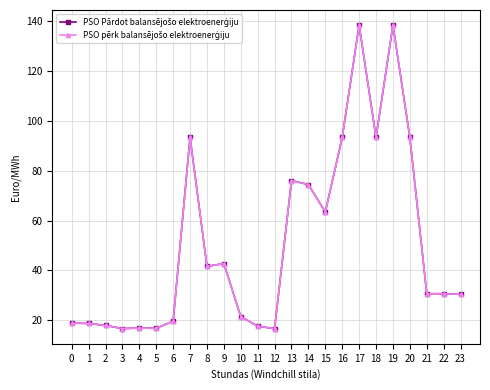

Is this an area chart (filled region under the line)?

No